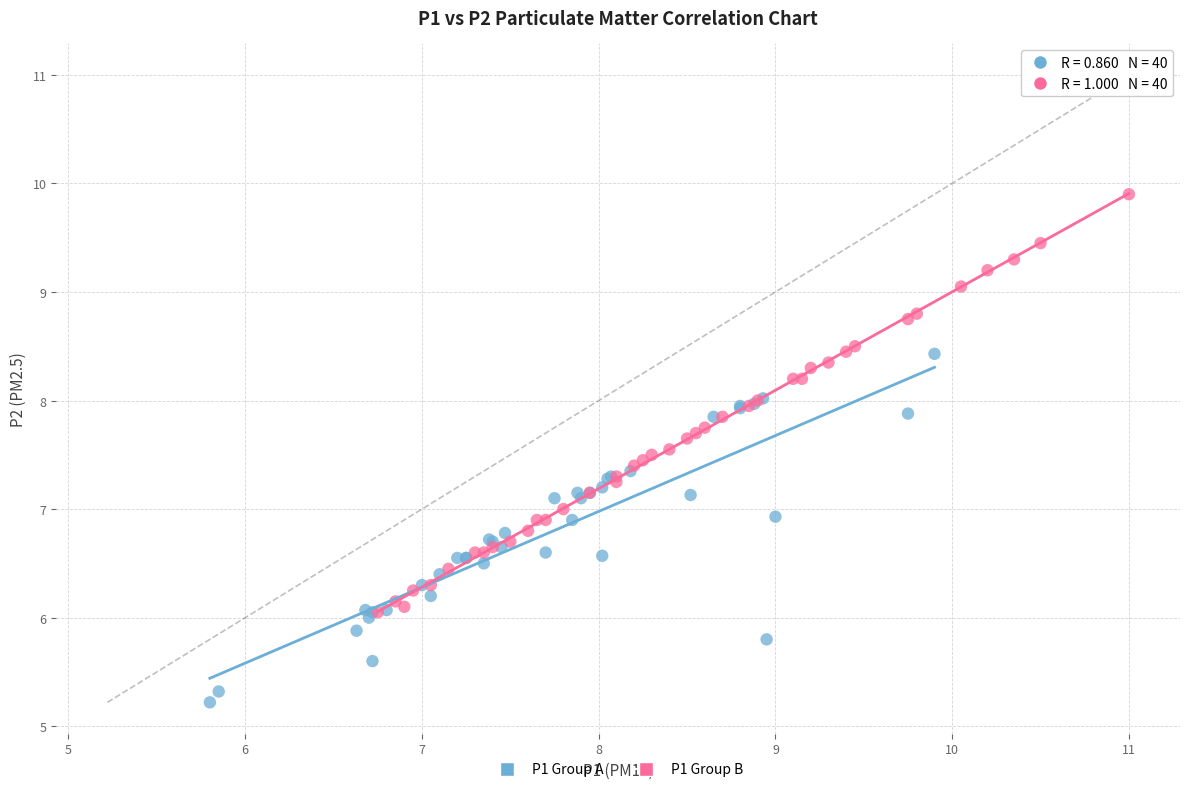

Which series has the widest spread of Y values?

P1 Group B